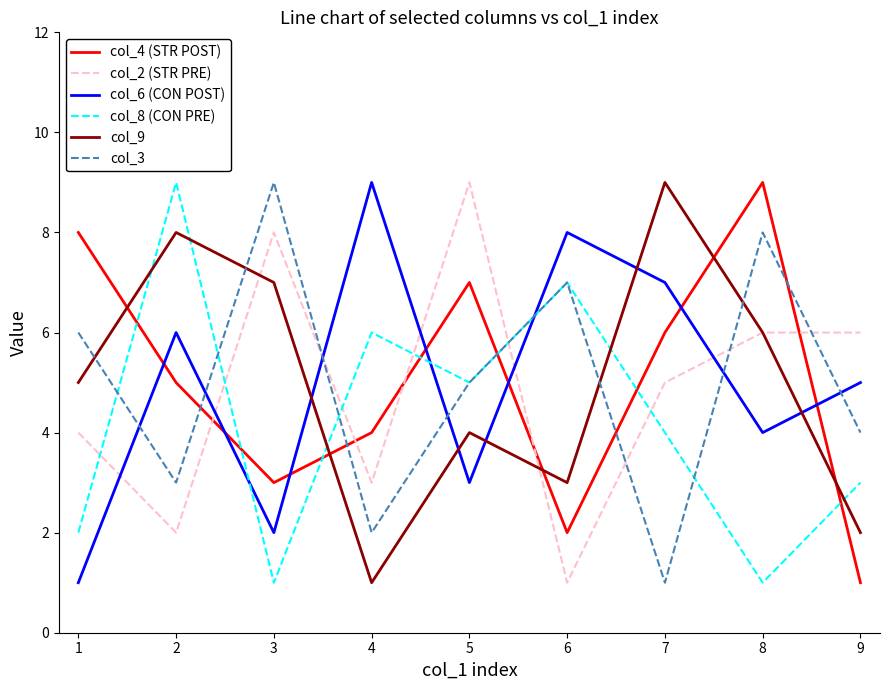

Which series changed the most between 7 and 9?

col_9